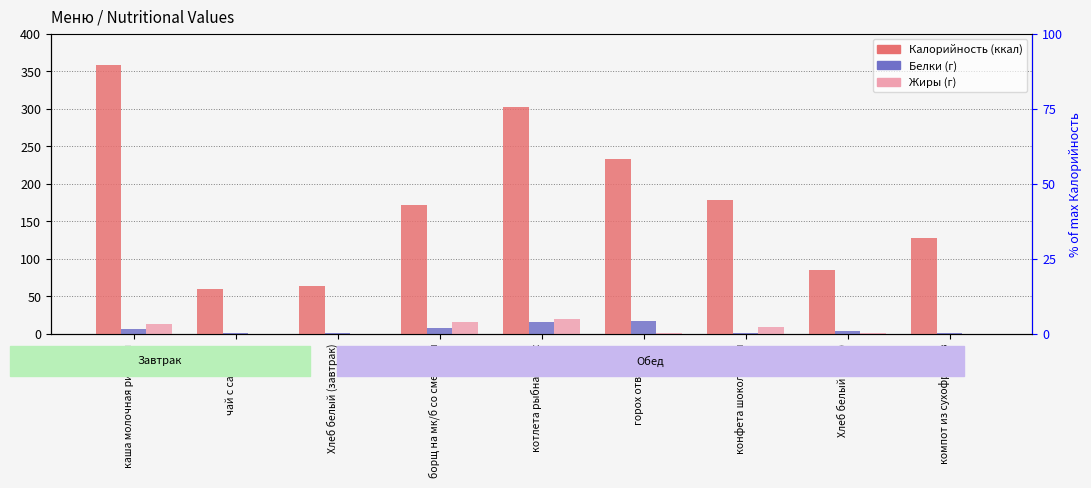

At which category is the sum across all series the highest?

каша молочная рисовая